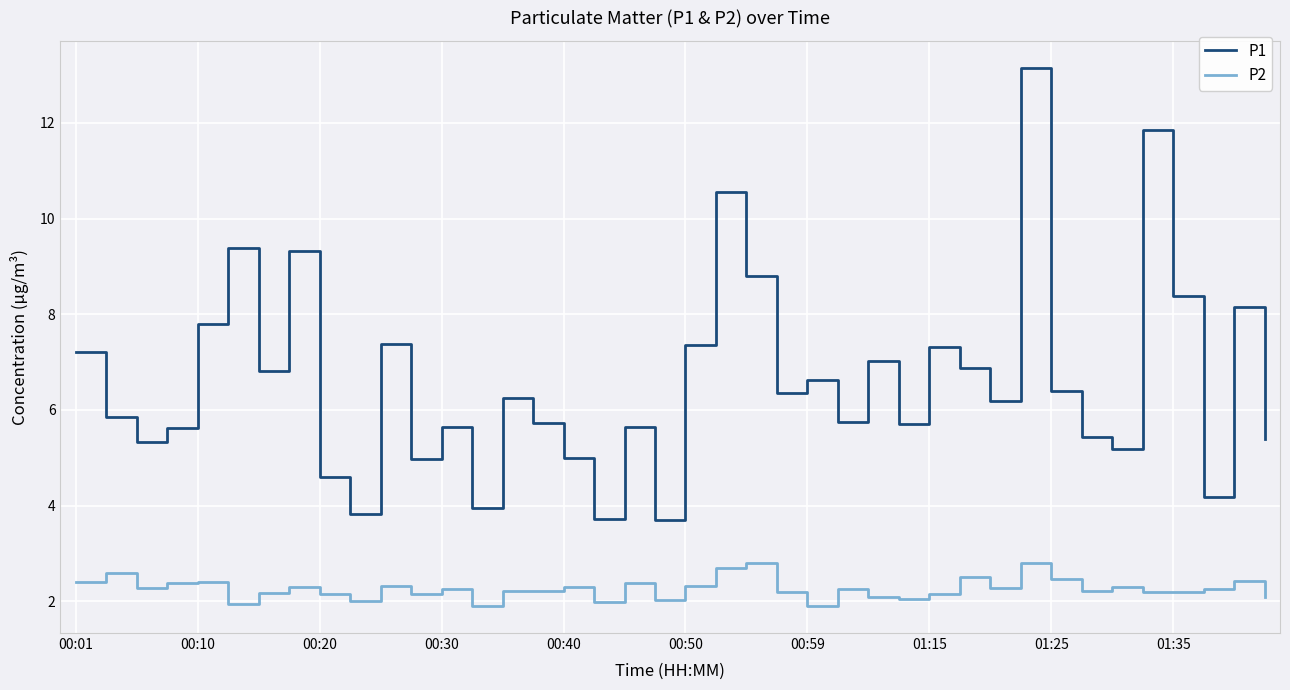

True or false: P2 and P1 cross at least once.

False